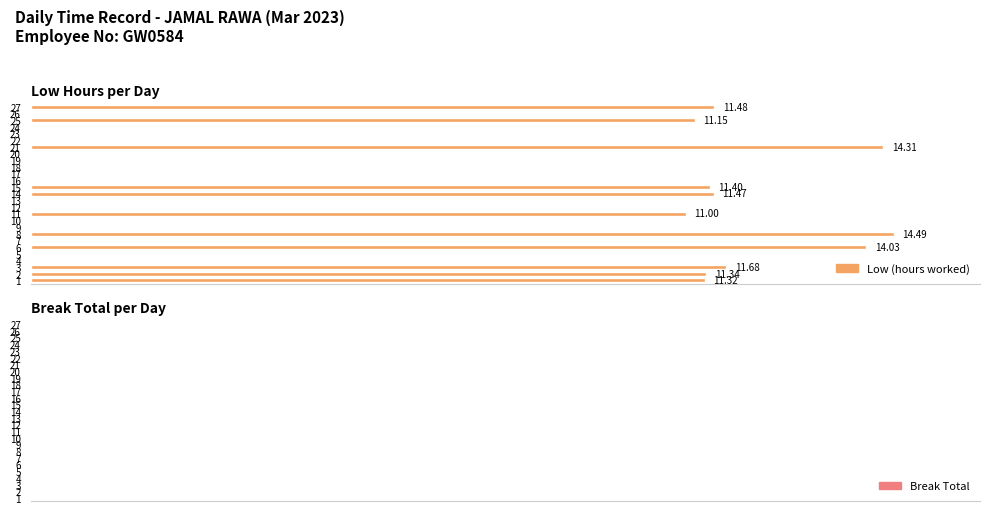

Are the bars grouped side by side (vs. stacked)?

No